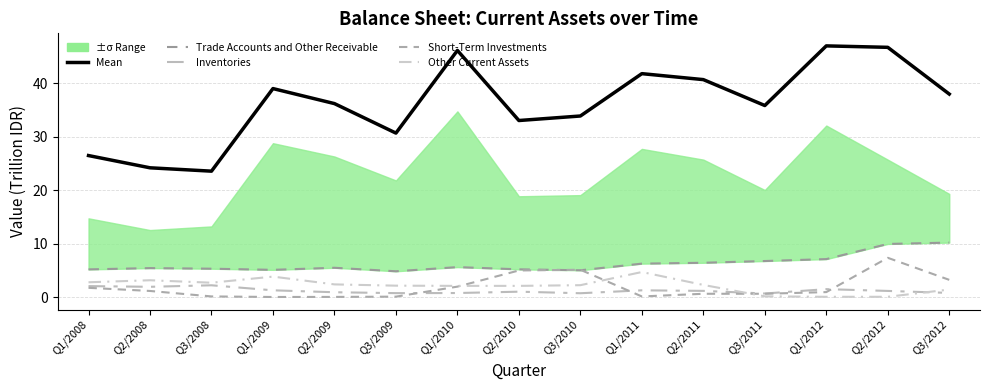

What is the approximate value of Trade Accounts and Other Receivable at Q2/2009?

5.5